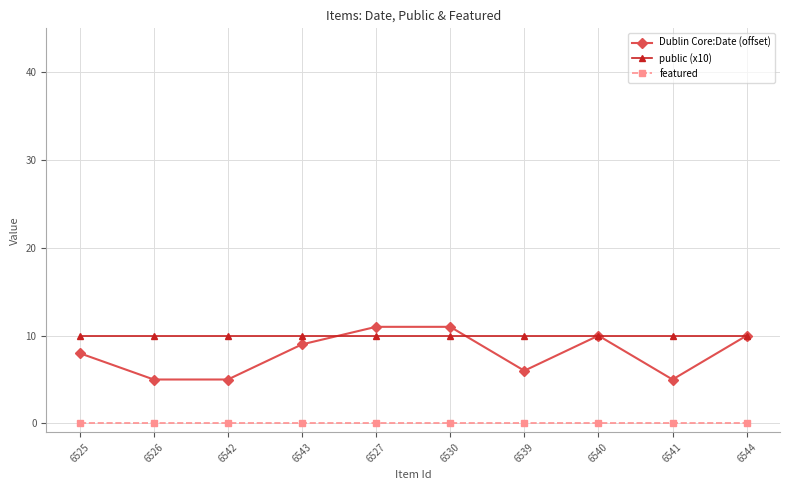

What is the maximum value shown in the chart?

11